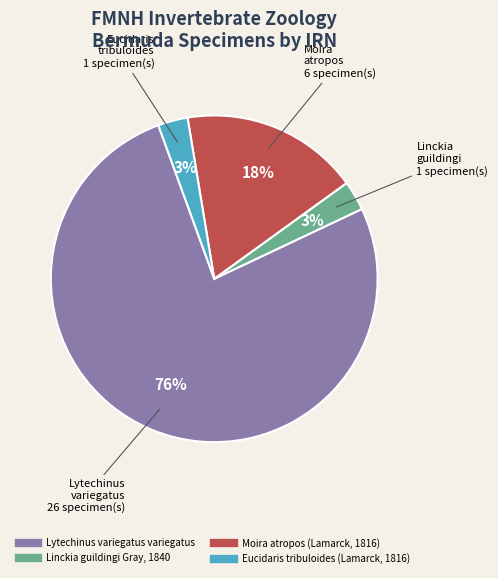

Does Linckia guildingi Gray, 1840 account for over 50% of the chart?

No